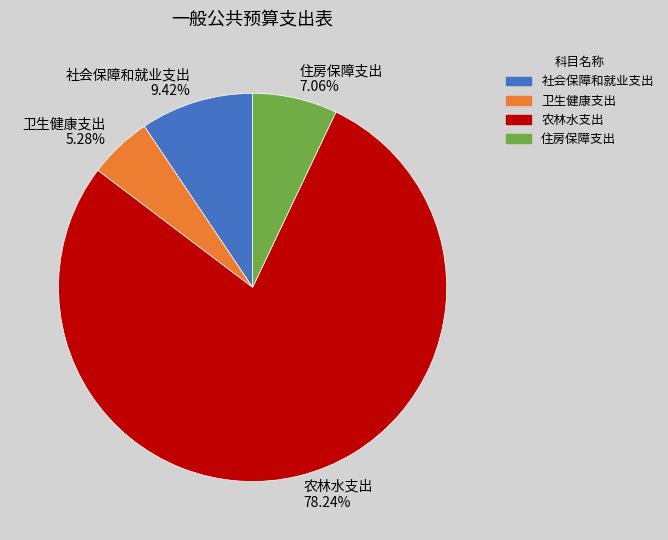

Which category has the biggest portion of the pie?

农林水支出